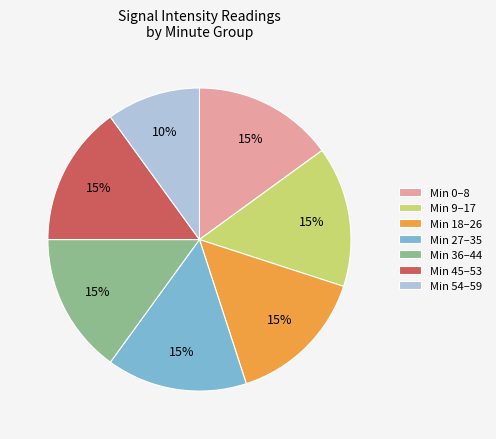

Is there any slice that represents more than half of the pie?

No